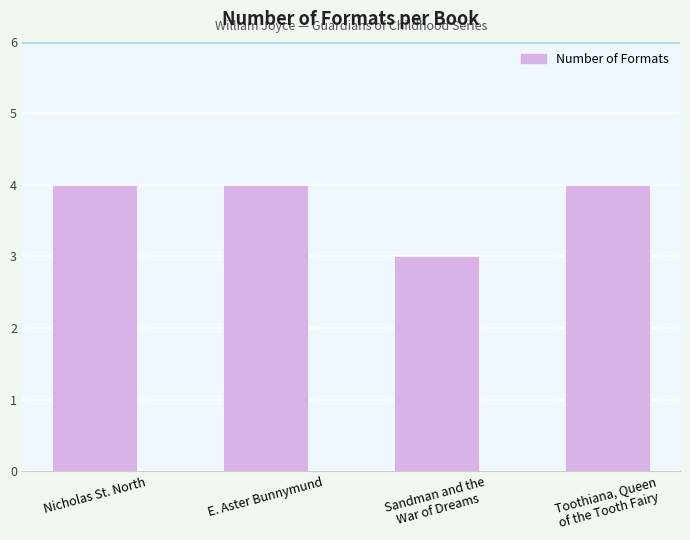

Are the bars grouped side by side (vs. stacked)?

No